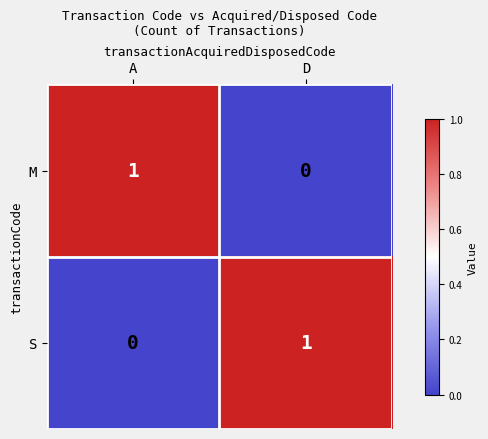

Reading left to right, what are all the values shown in this chart?

M: 1	0
S: 0	1